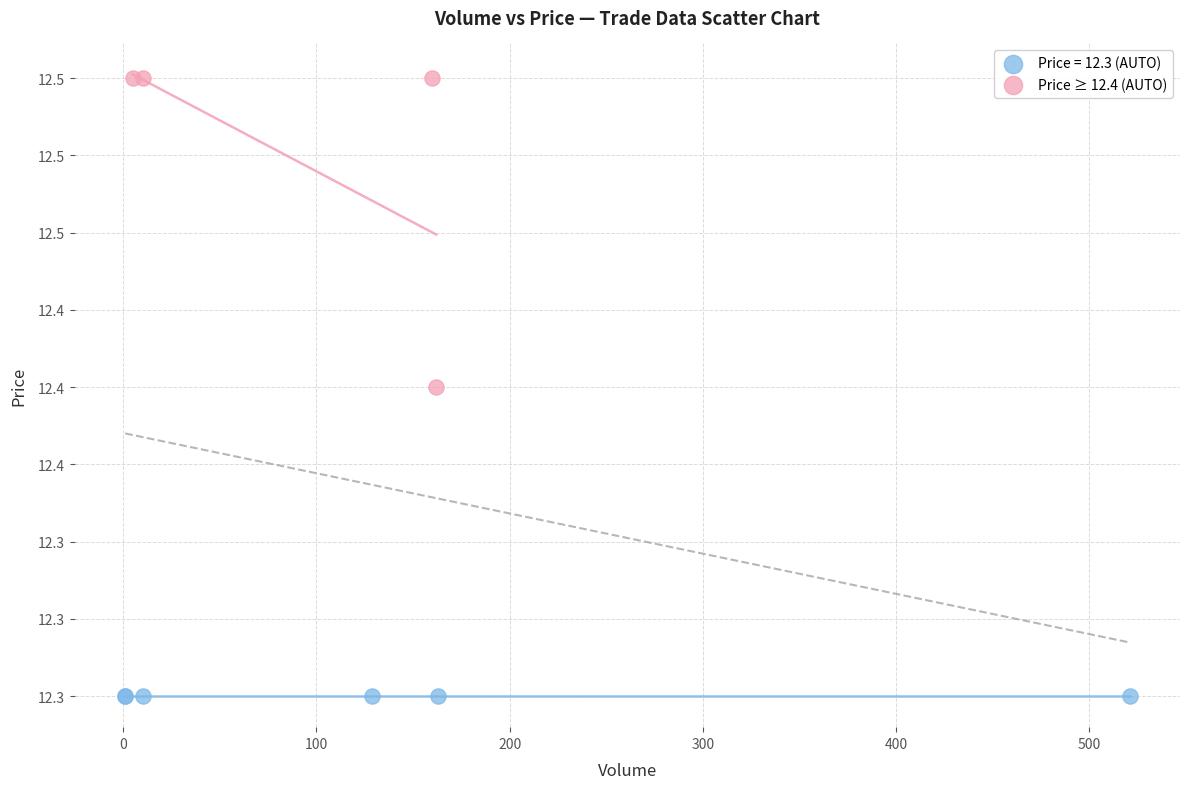

What are all the series names shown in the legend?

Price = 12.3 (AUTO), Price ≥ 12.4 (AUTO)